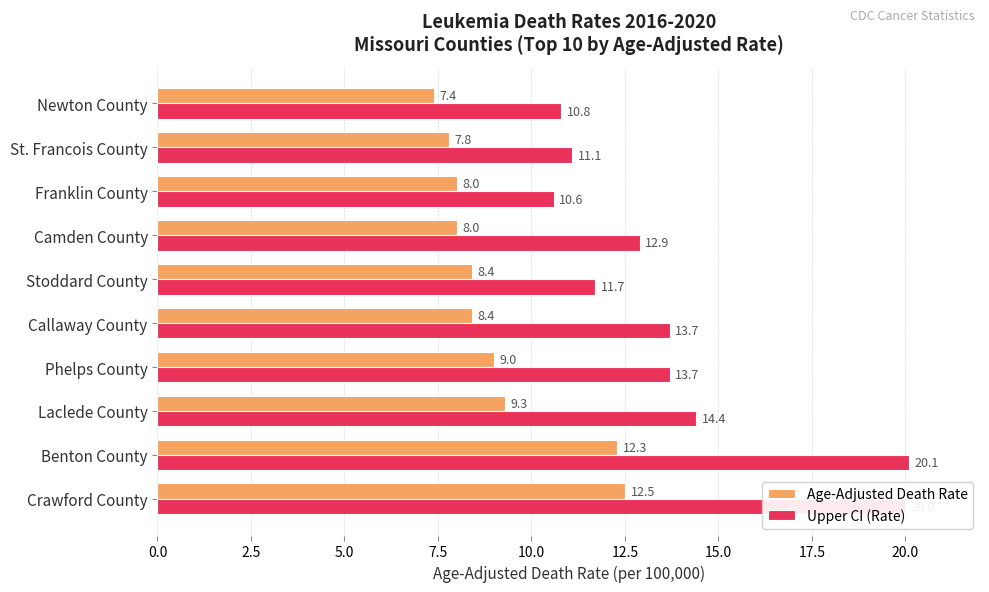

Rank the series by their maximum value, from lowest to highest.

Age-Adjusted Death Rate, Upper CI (Rate)